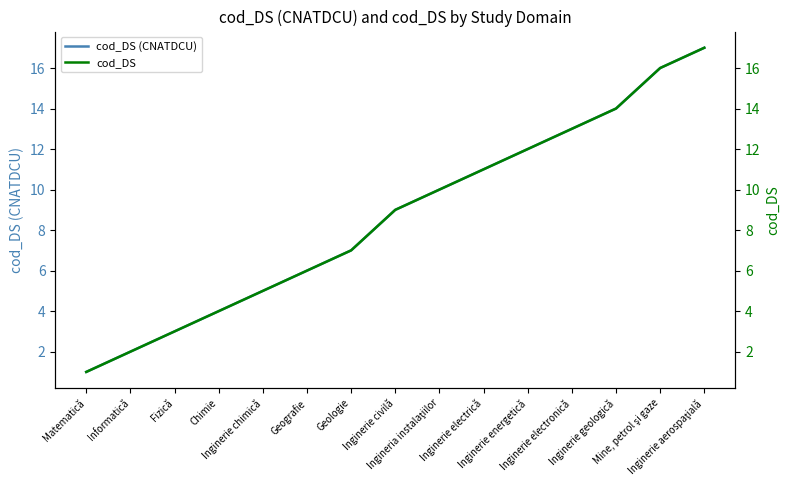

Where does the cod_DS series first go above 9?

Ingineria instalaţiilor